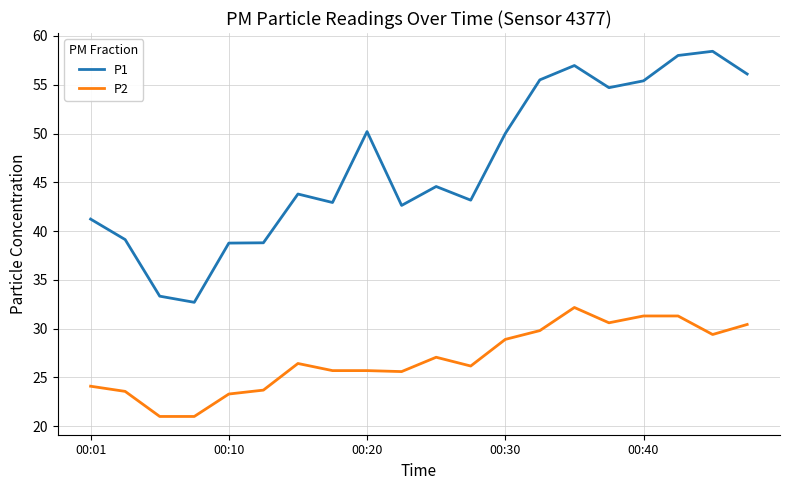

What is the difference between the maximum and minimum values in the P2 series?

11.2